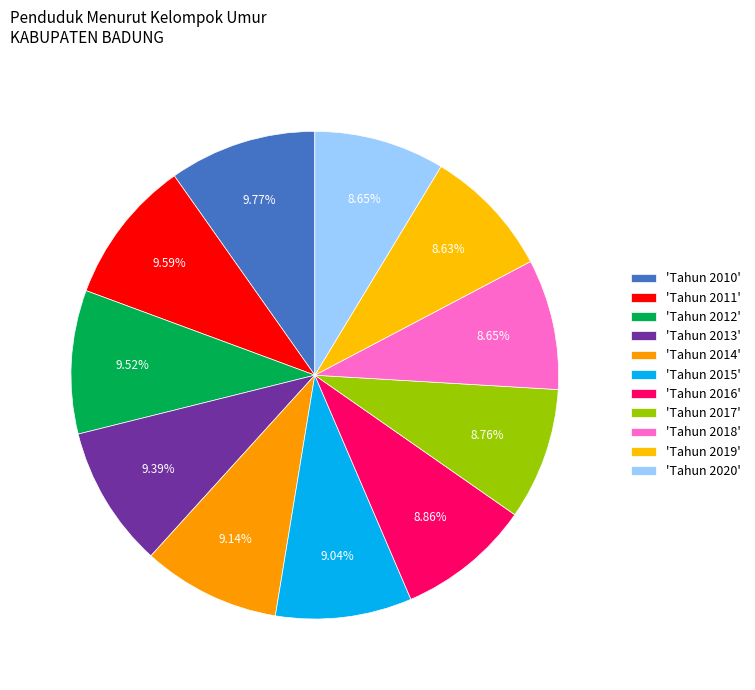

How many slices are in this pie chart?

11